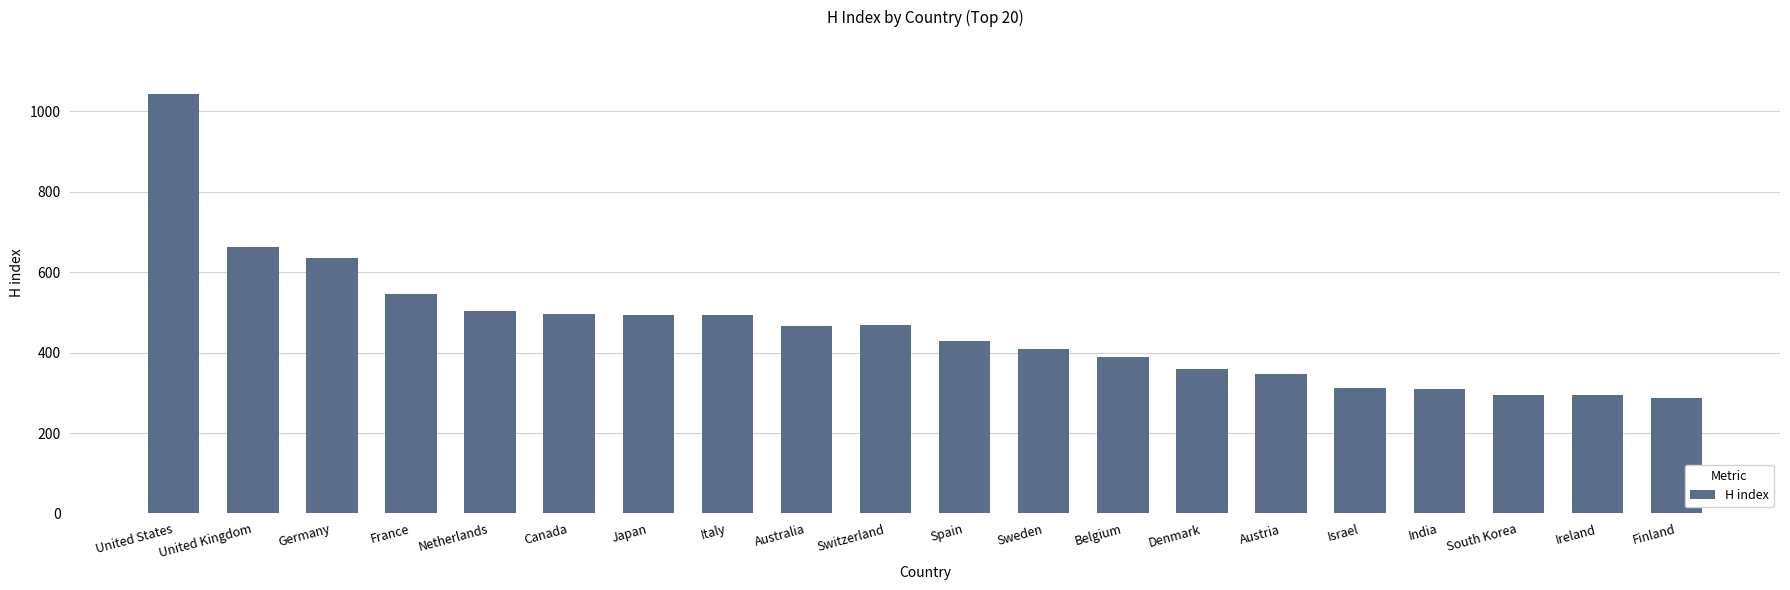

At which label is the value closest to 664?

United Kingdom